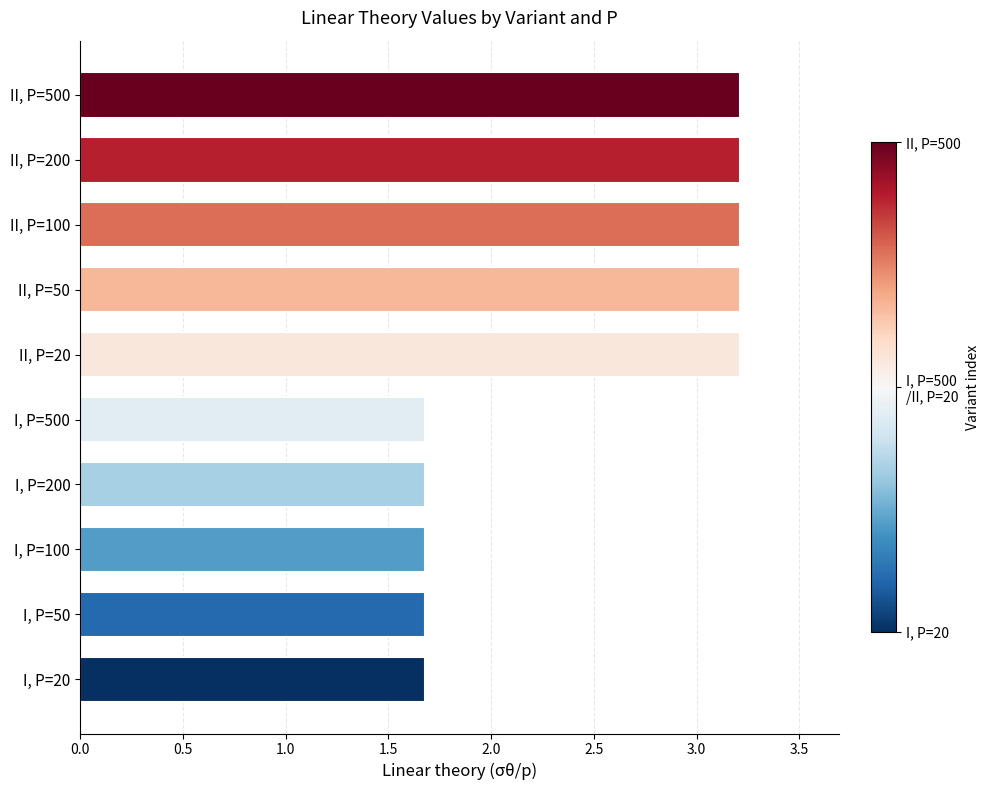

What is the minimum value shown in the chart?

1.7